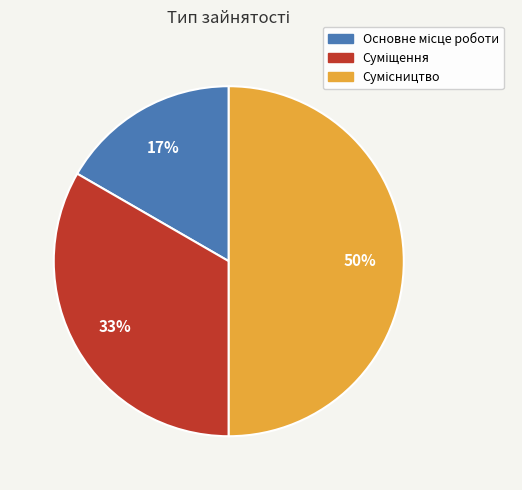

To the nearest percent, what is the difference between the largest and smallest slice percentages?

33%